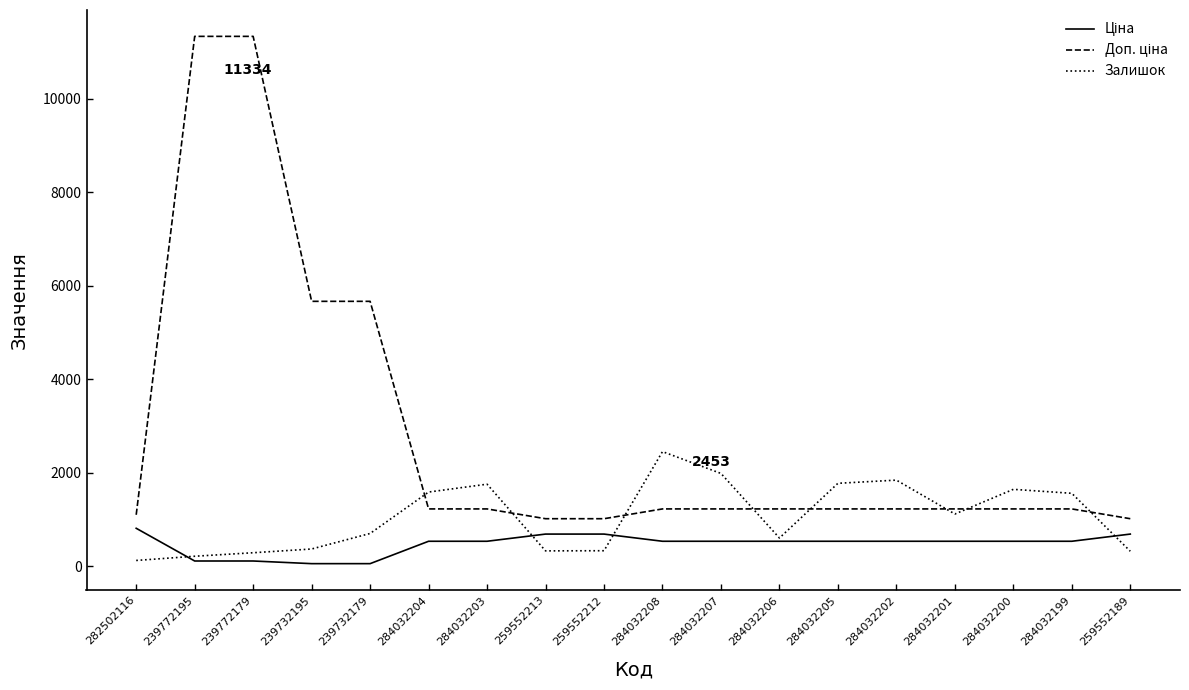

The Залишок series shows 702.0 at 239732179. True or false?

True